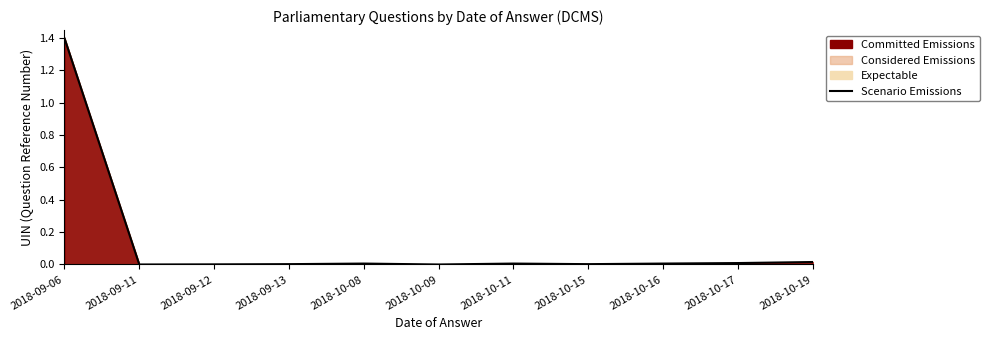

Which label corresponds to the largest value in the chart?

2018-09-06